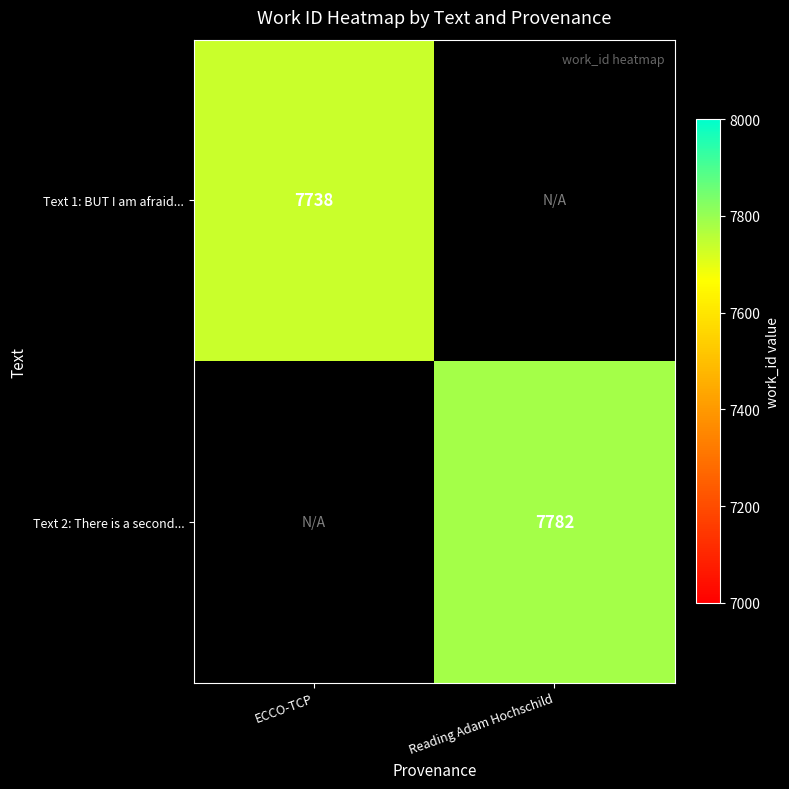

True or false: Text 1: BUT I am afraid... has a value of 11150 at ECCO-TCP.

False